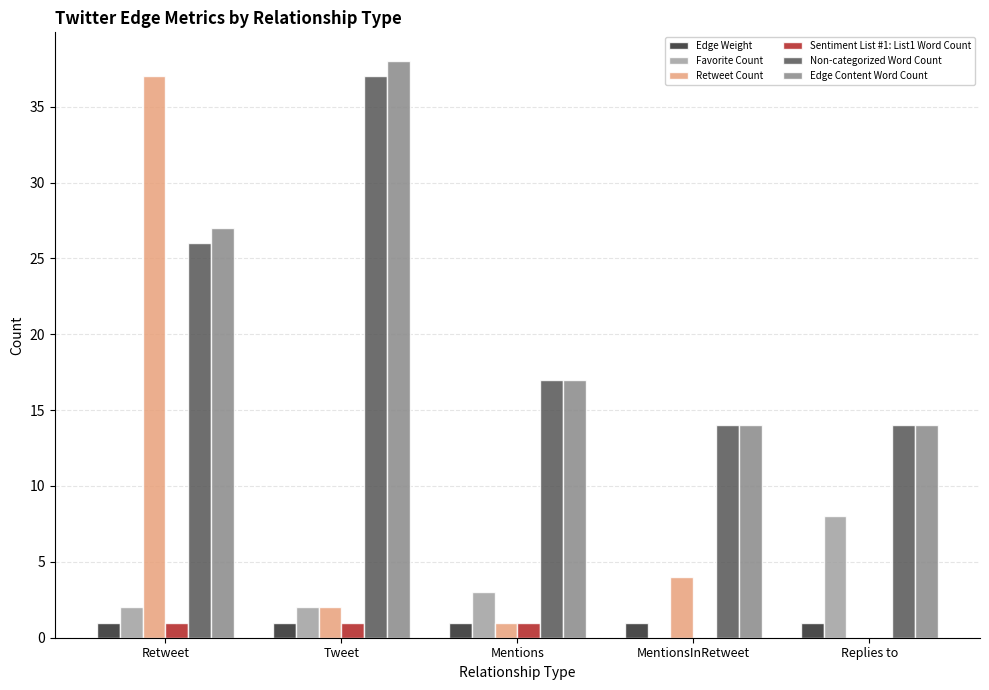

What is the difference between the Favorite Count values at Replies to and Retweet?

6